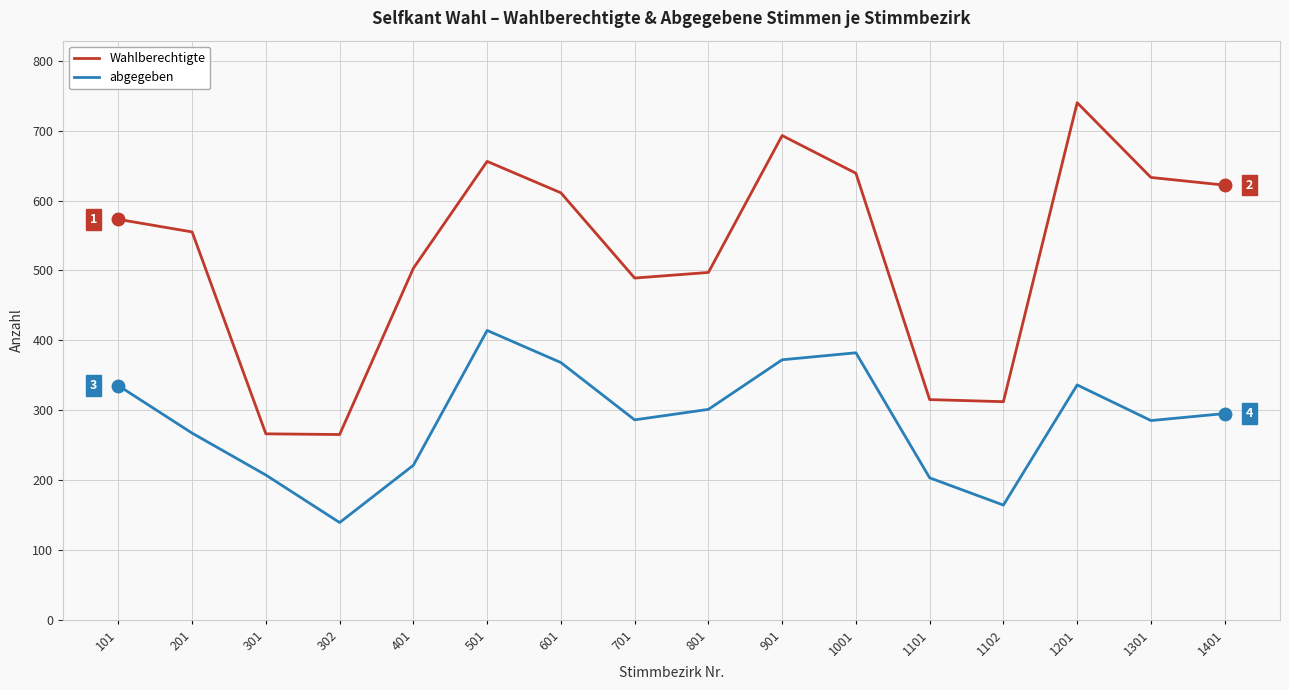

At 1201, list the series in order from smallest to largest.

abgegeben, Wahlberechtigte